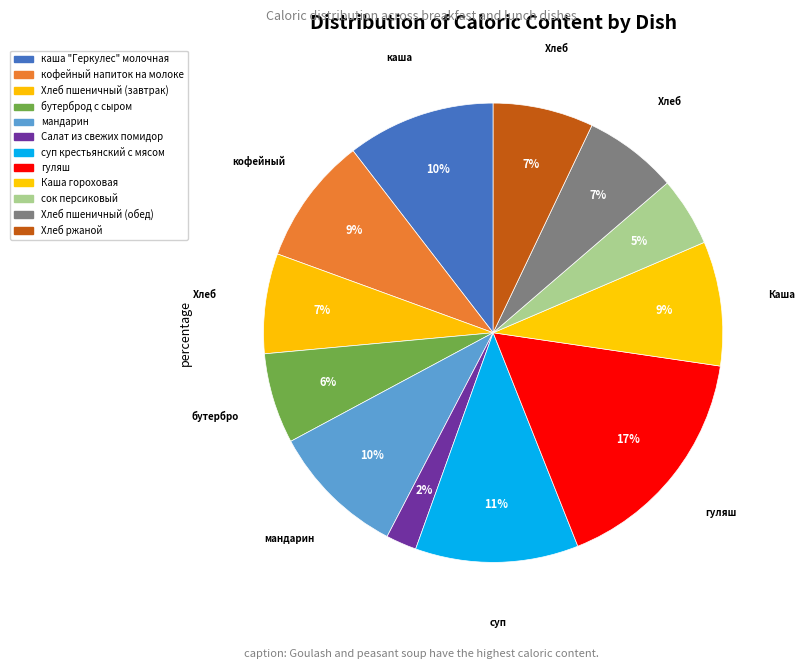

What is the largest slice in the pie chart?

гуляш